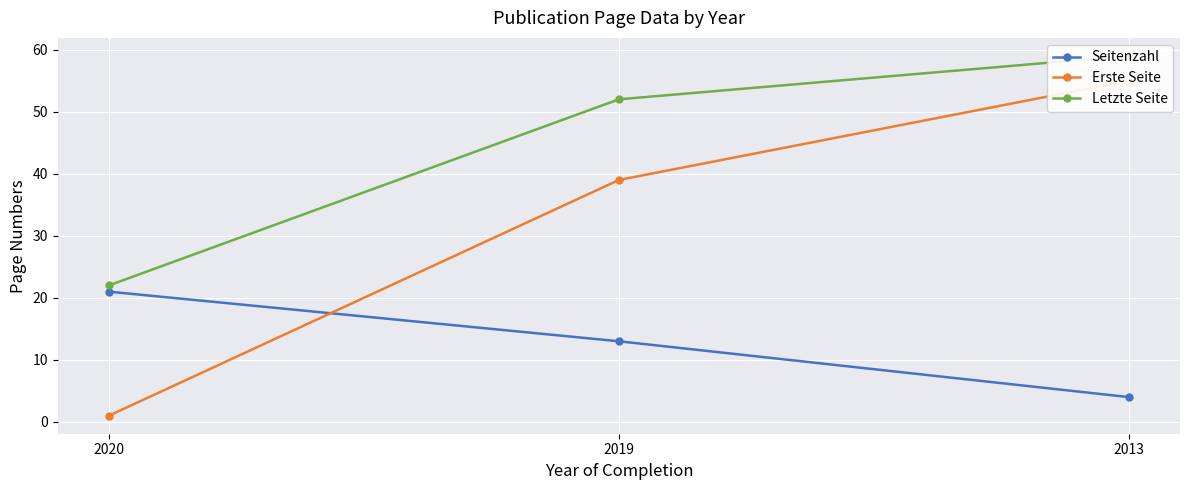

At which label does Letzte Seite first exceed 52?

2013